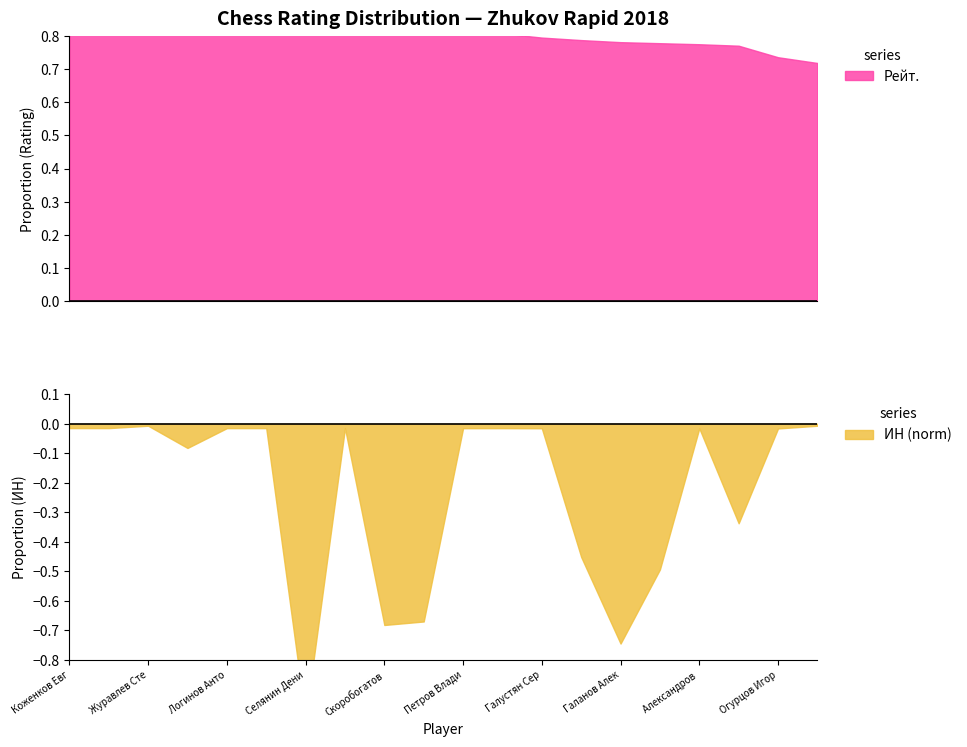

Reading left to right, what are all the values shown in this chart?

Рейт.: Коженков Евгений=2247	Макович Андрей=2213	Журавлев Степан Андреевич=2204	Русаков Григорий=2189	Логинов Антон=2183	Широков Сергей=2092	Селянин Денис=1986	Дадуков Виктор Данилович=1980	Скоробогатов Владимир=1905	Макович Андриан=1895	Петров Владимир=1850	Панько Александр=1814	Галустян Сергей=1786	Перевезенцев Артём=1769	Галанов Александр=1755	Овчинников Геннадий=1748	Александров Анатолий=1741	Коган Эльвира=1731	Огурцов Игорь=1653	Журавлев Игнат Андреевич=1614
ИН: Коженков Евгений=568	Макович Андрей=570	Журавлев Степан Андреевич=252	Русаков Григорий=3218	Логинов Антон=573	Широков Сергей=574	Селянин Денис=39360	Дадуков Виктор Данилович=572	Скоробогатов Владимир=26834	Макович Андриан=26368	Петров Владимир=582	Панько Александр=575	Галустян Сергей=591	Перевезенцев Артём=17760	Галанов Александр=29316	Овчинников Геннадий=19424	Александров Анатолий=592	Коган Эльвира=13268	Огурцов Игорь=616	Журавлев Игнат Андреевич=253